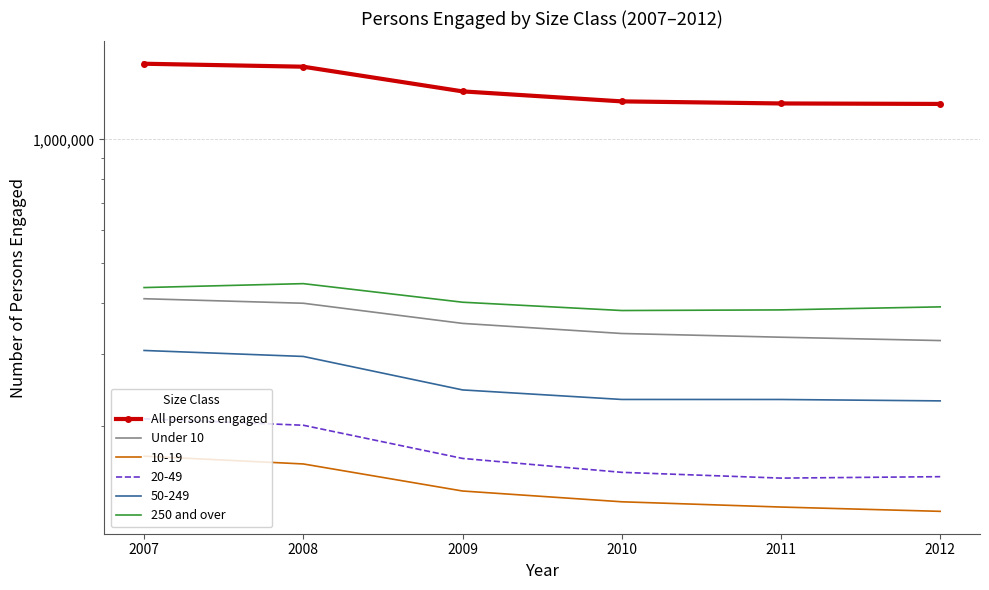

List the labels in order of Under 10 value, largest first.

2007, 2008, 2009, 2010, 2011, 2012